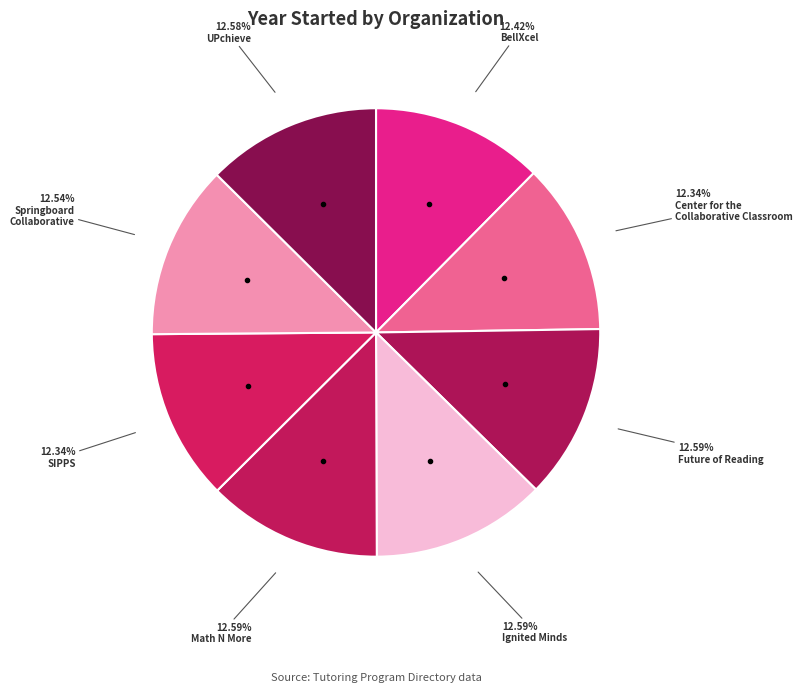

How many slices are in this pie chart?

8